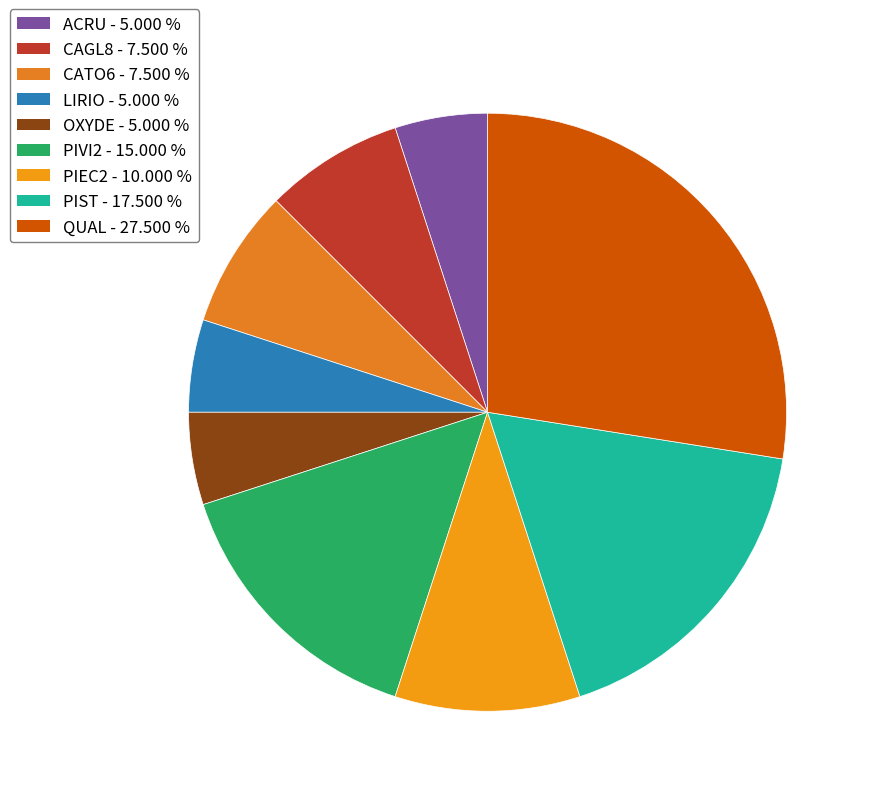

What is the largest slice in the pie chart?

QUAL